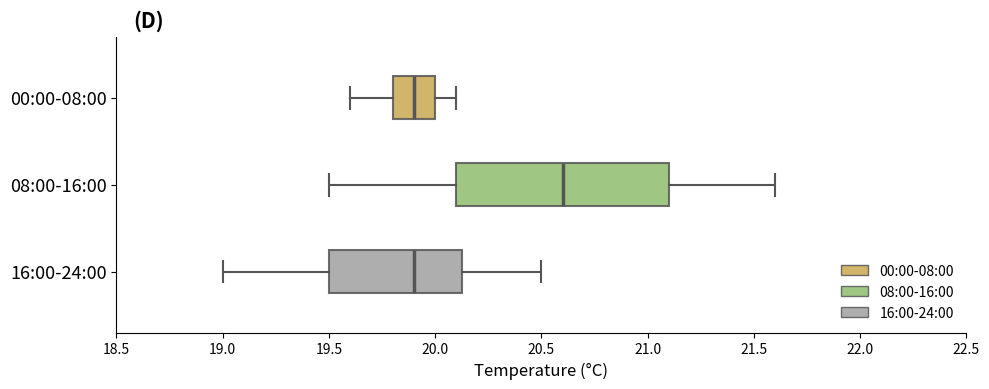

Reading bottom to top, transcribe this box plot: for each box, give where its median line is, the range the box spans, and where its two whiskers end, as read against the x-axis. The values are not printed on the chart, so give them approximately, as read against the axis.

16:00-24:00: median 19.90, box 19.50 to 20.15, whiskers 19.00 to 20.50
08:00-16:00: median 20.60, box 20.10 to 21.10, whiskers 19.50 to 21.60
00:00-08:00: median 19.90, box 19.80 to 20.00, whiskers 19.60 to 20.10